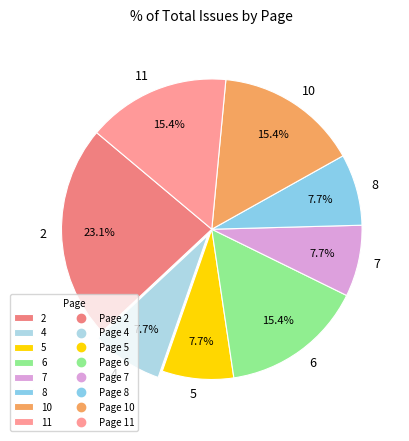

What percentage is NOT represented by 2?

76.9%